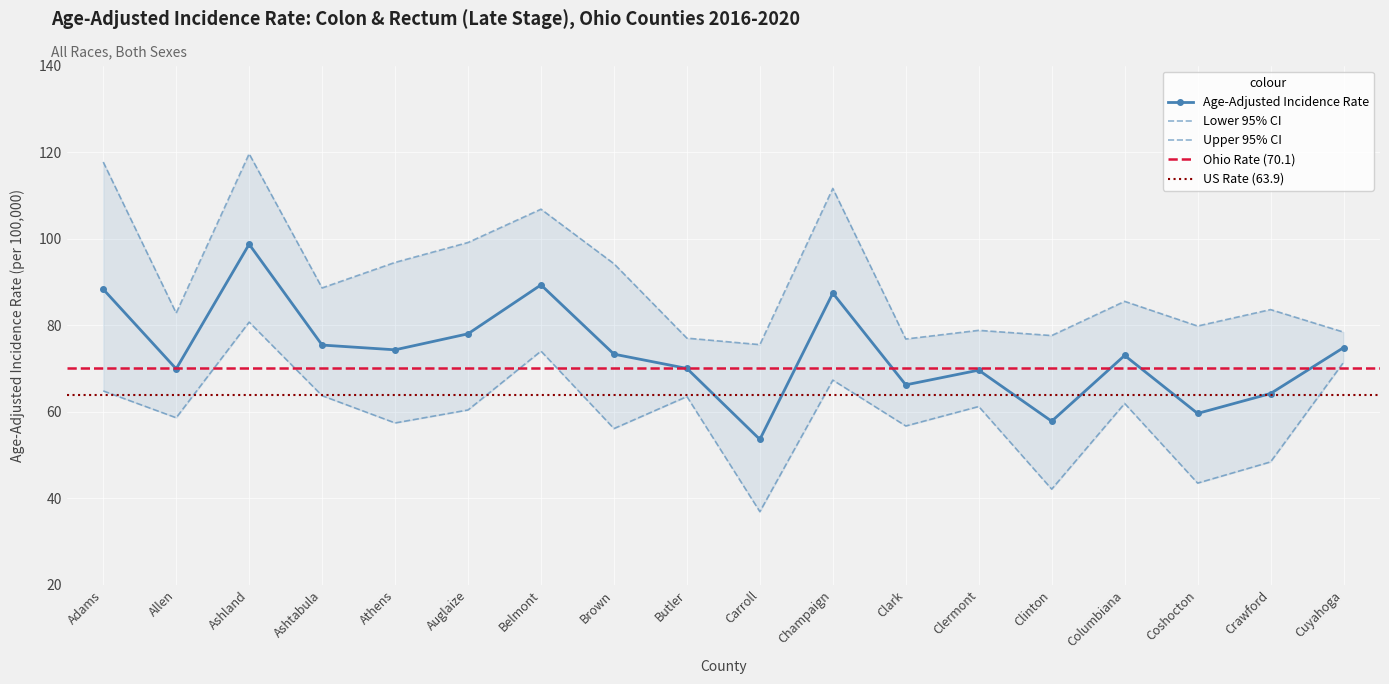

At how many categories does at least one series exceed 101?

4